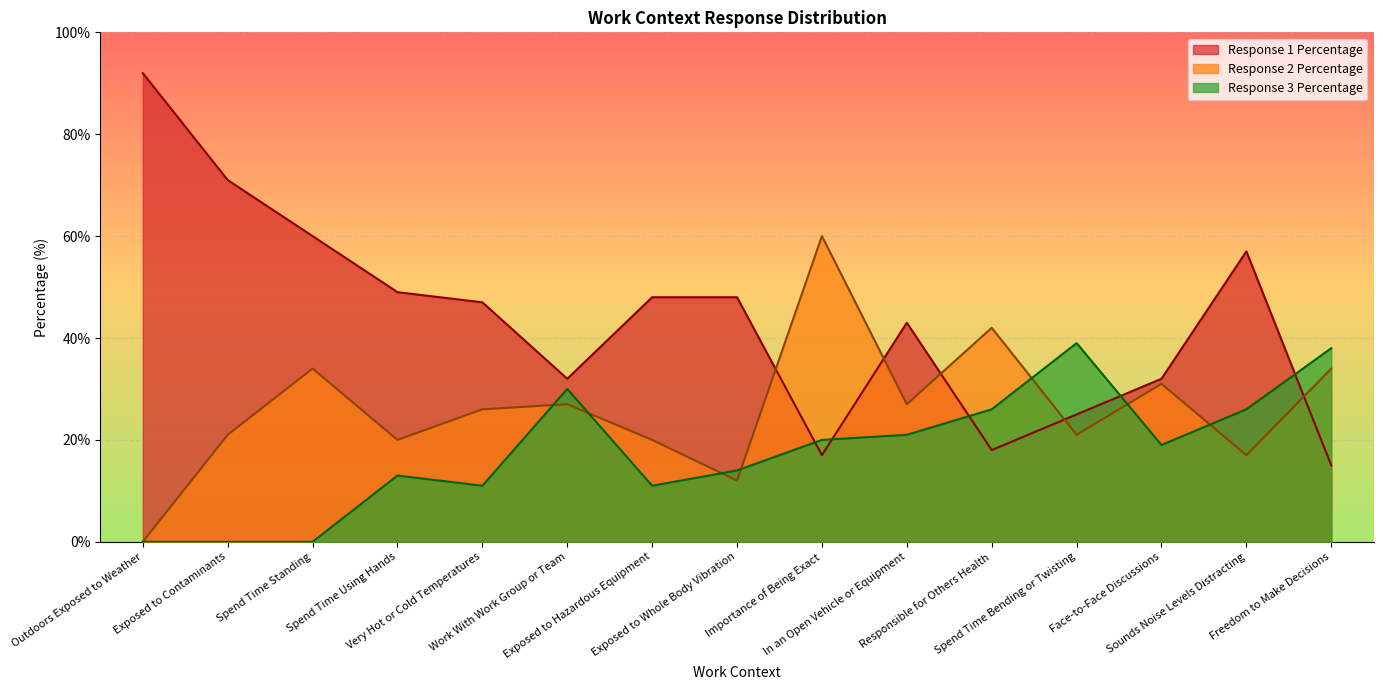

Count the number of data series in this chart.

3